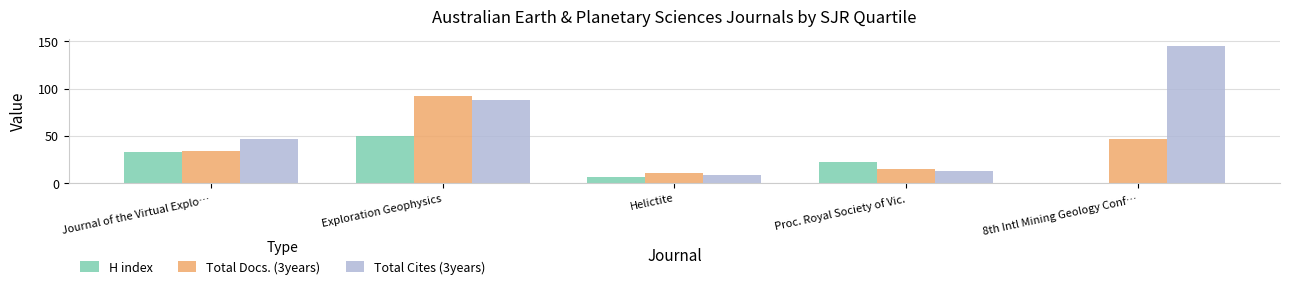

Are the bars grouped side by side (vs. stacked)?

Yes